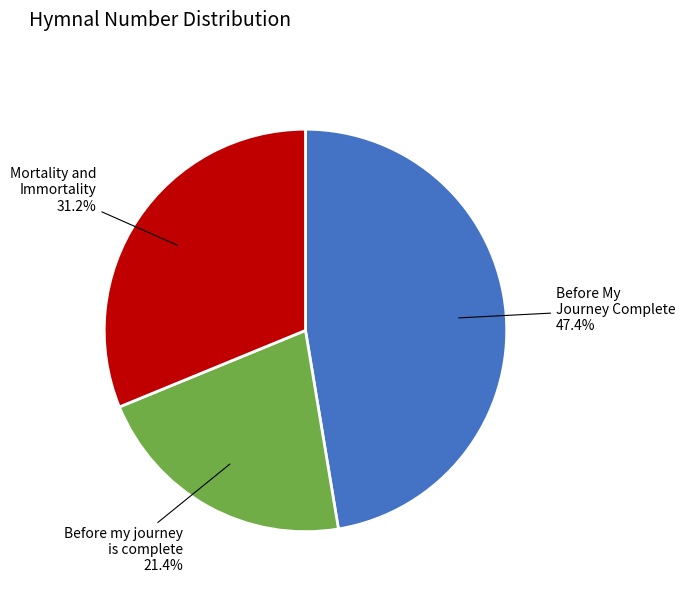

Does any single category account for the majority?

No